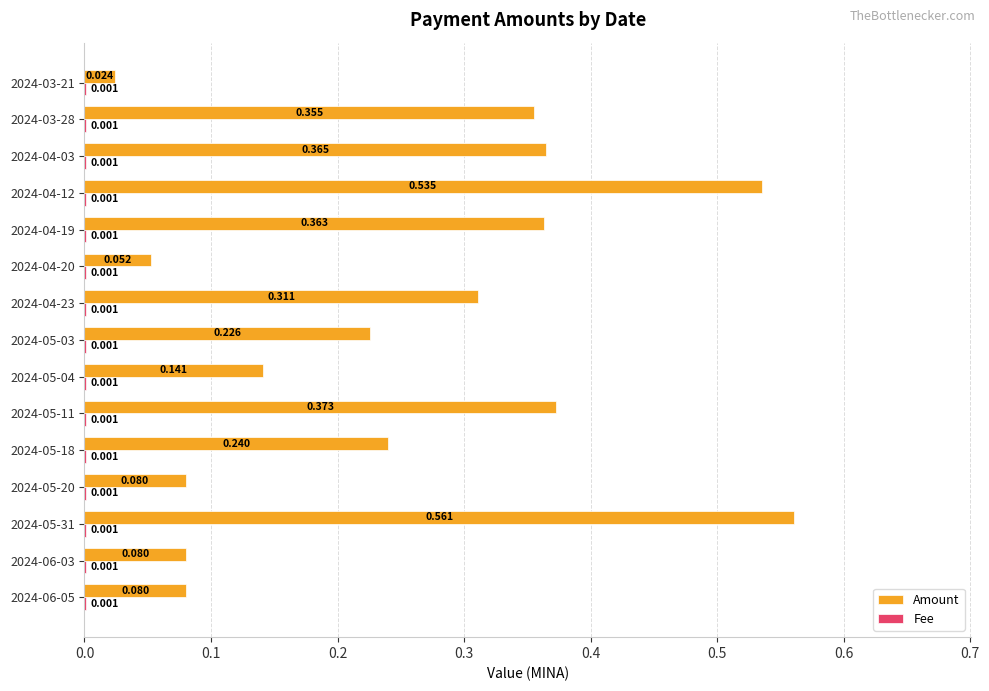

Which series changed the most between 2024-05-31 and 2024-05-11?

Amount